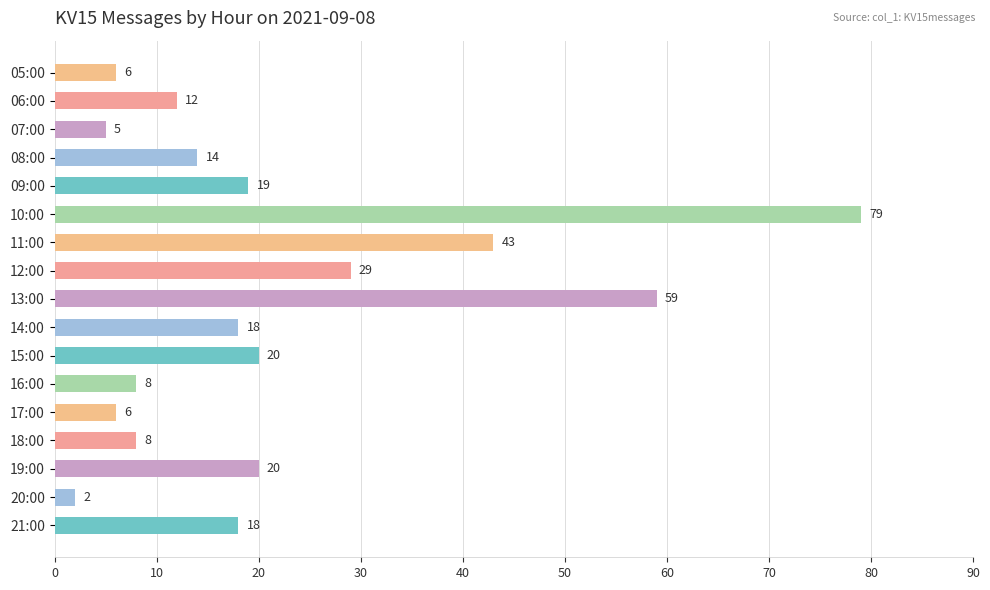

Which label corresponds to the smallest value in the chart?

20:00